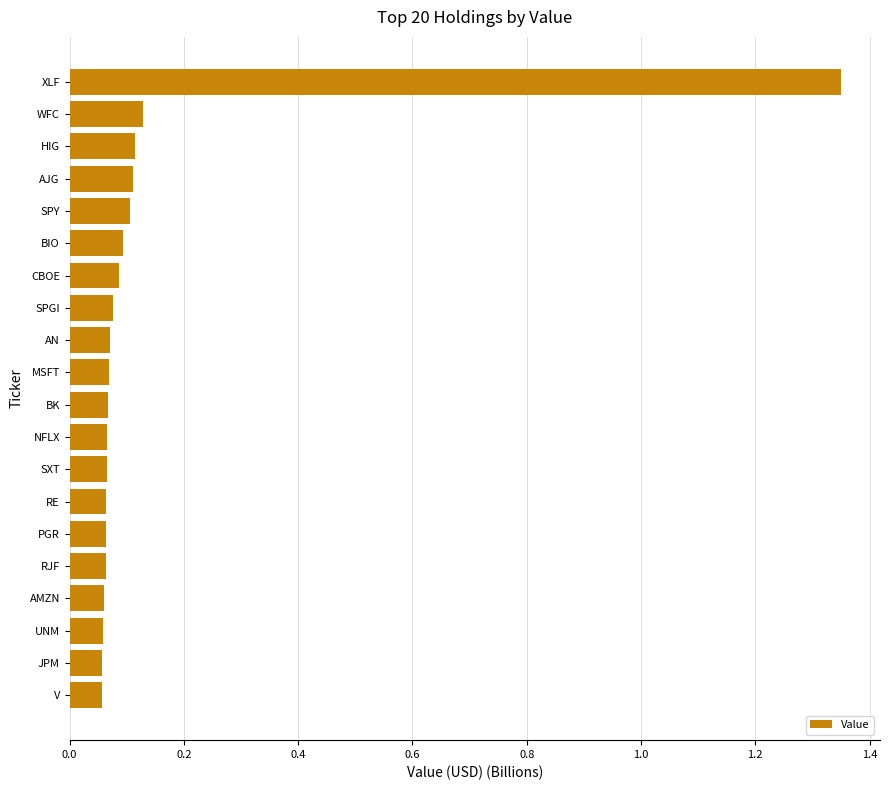

How many distinct data groups are displayed?

1